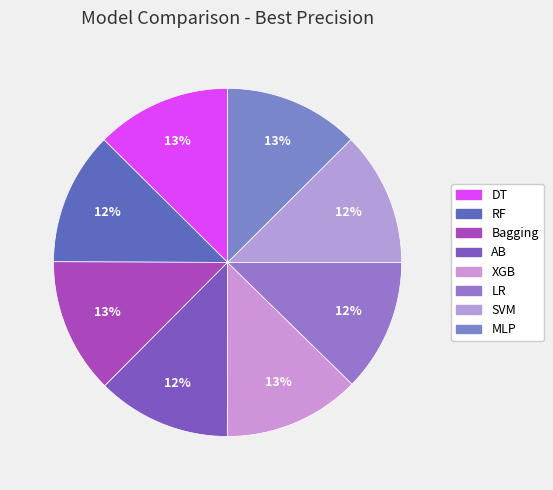

Does Bagging account for over 50% of the chart?

No